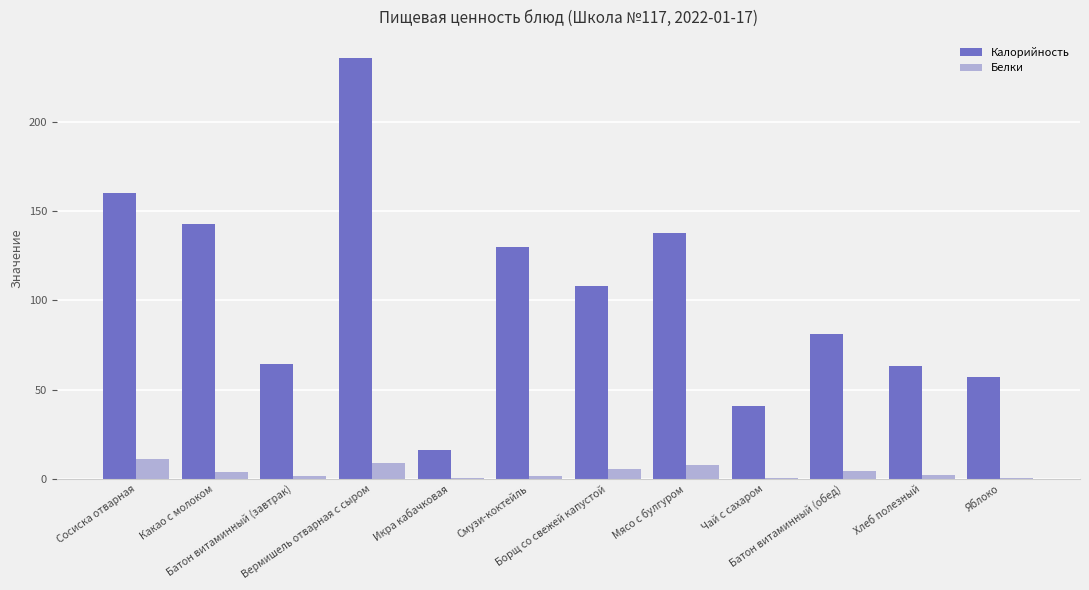

Are the bars horizontal?

No